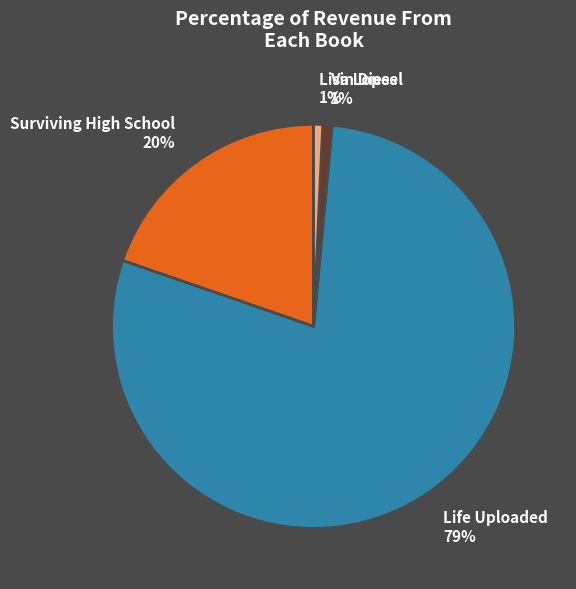

Is the sum of Surviving High School and Life Uploaded greater than half?

Yes